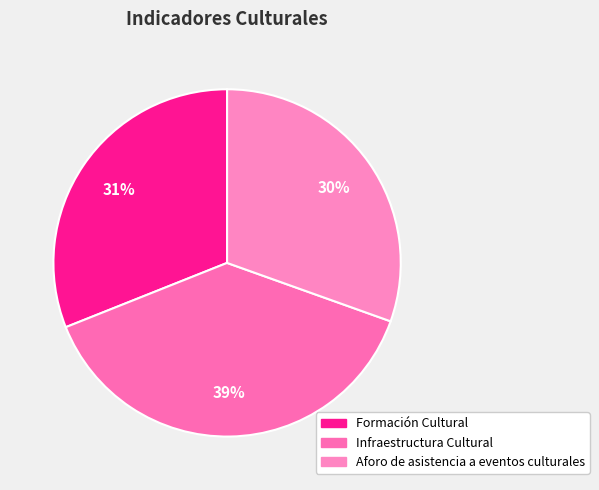

How many slices are in this pie chart?

3